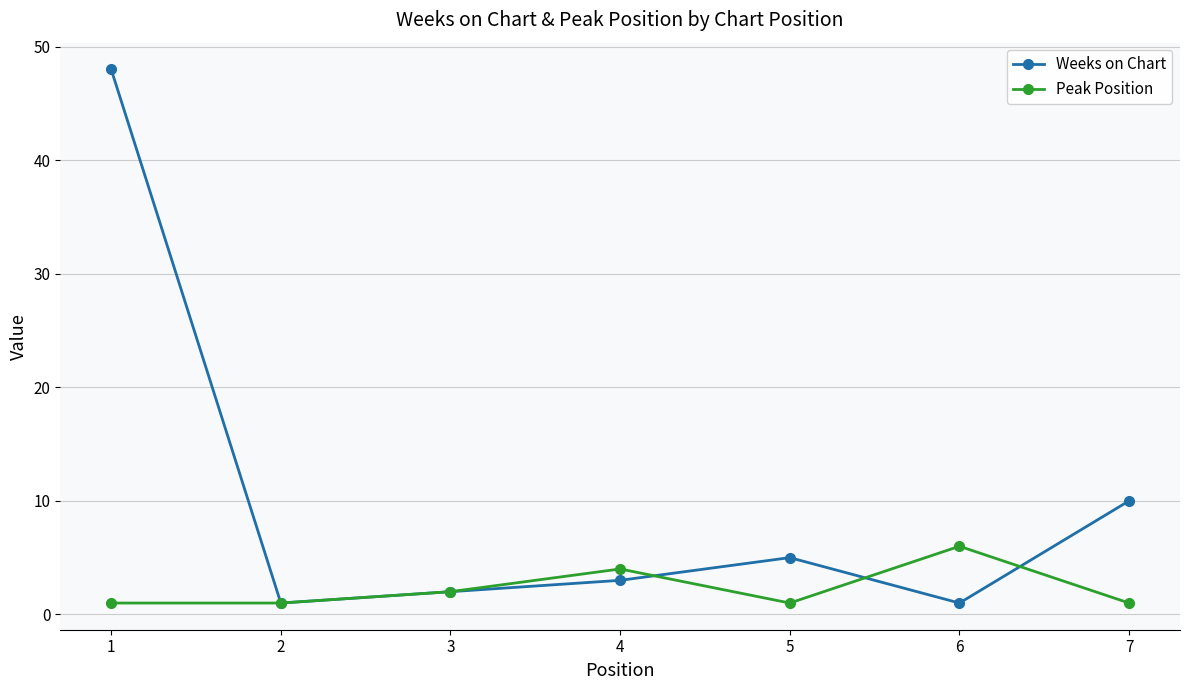

Where does the Weeks on Chart series first go above 3?

1